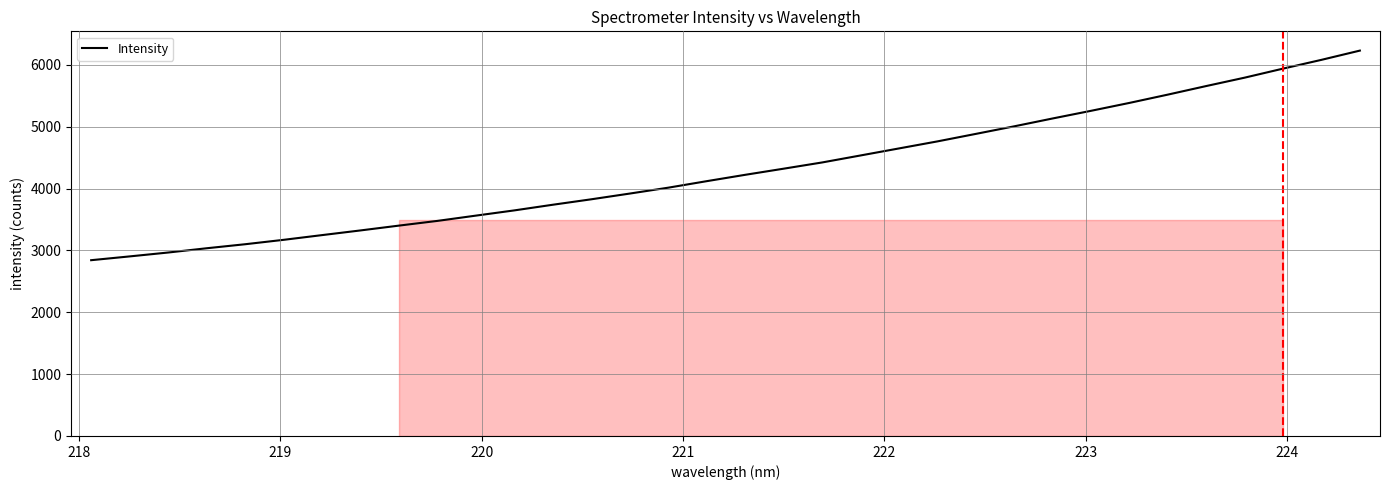

How many values are below 4222?

17